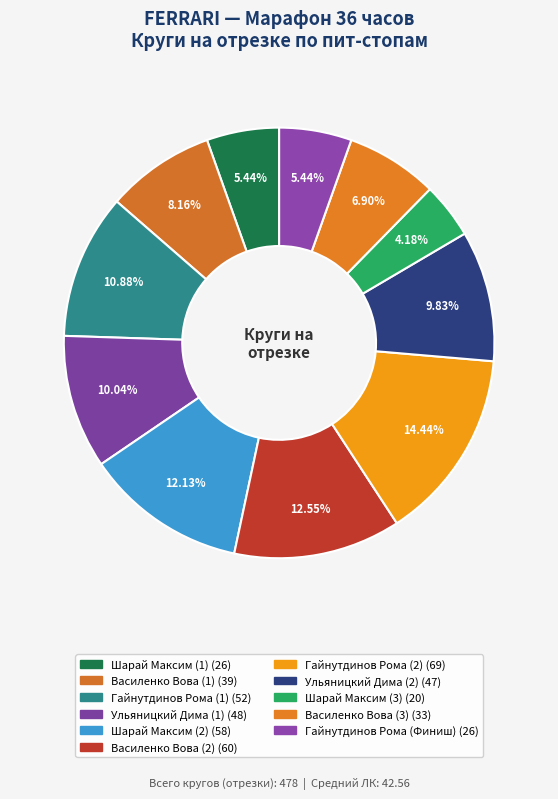

How many slices are in this pie chart?

11